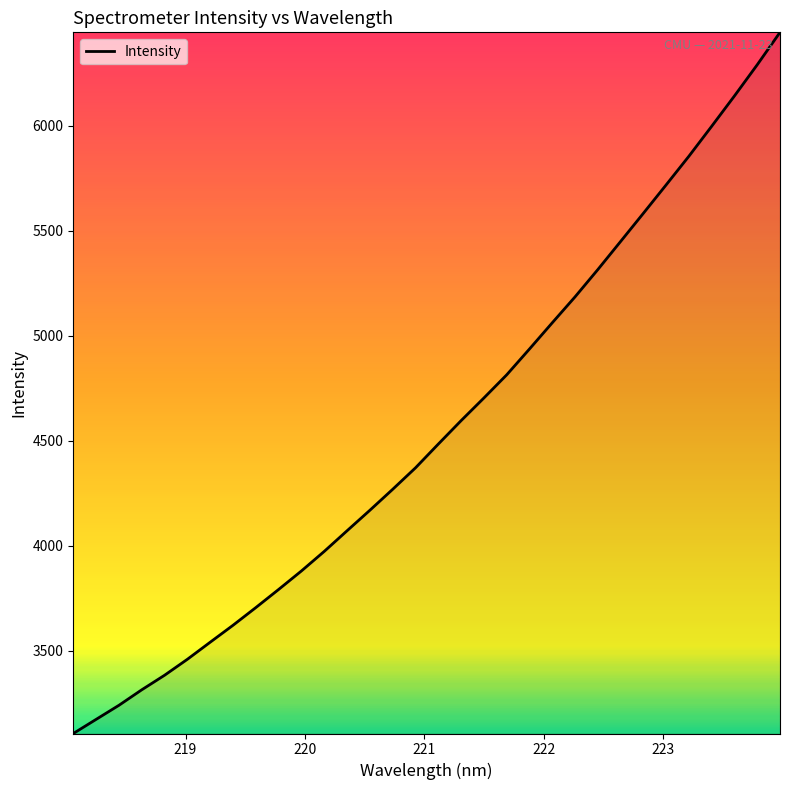

What is the difference between the maximum and minimum values?

3336.9